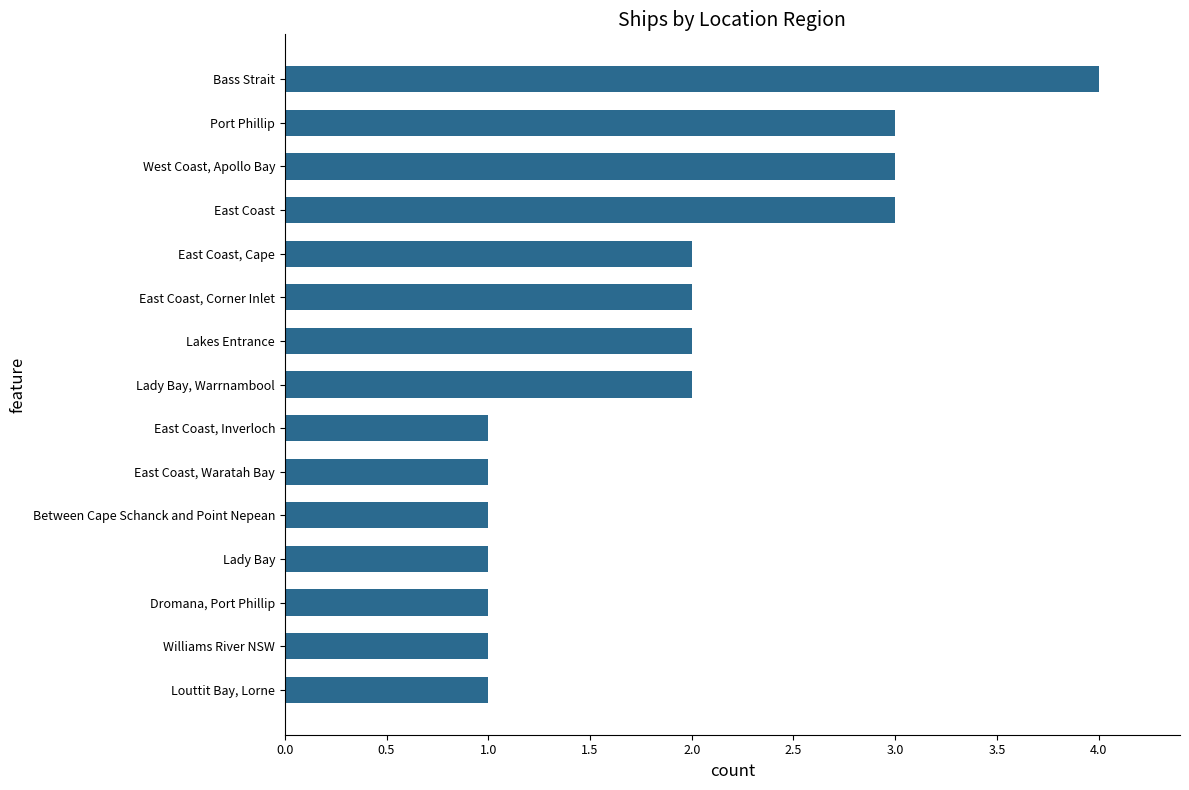

True or false: the data shows 2 at Lady Bay, Warrnambool.

True